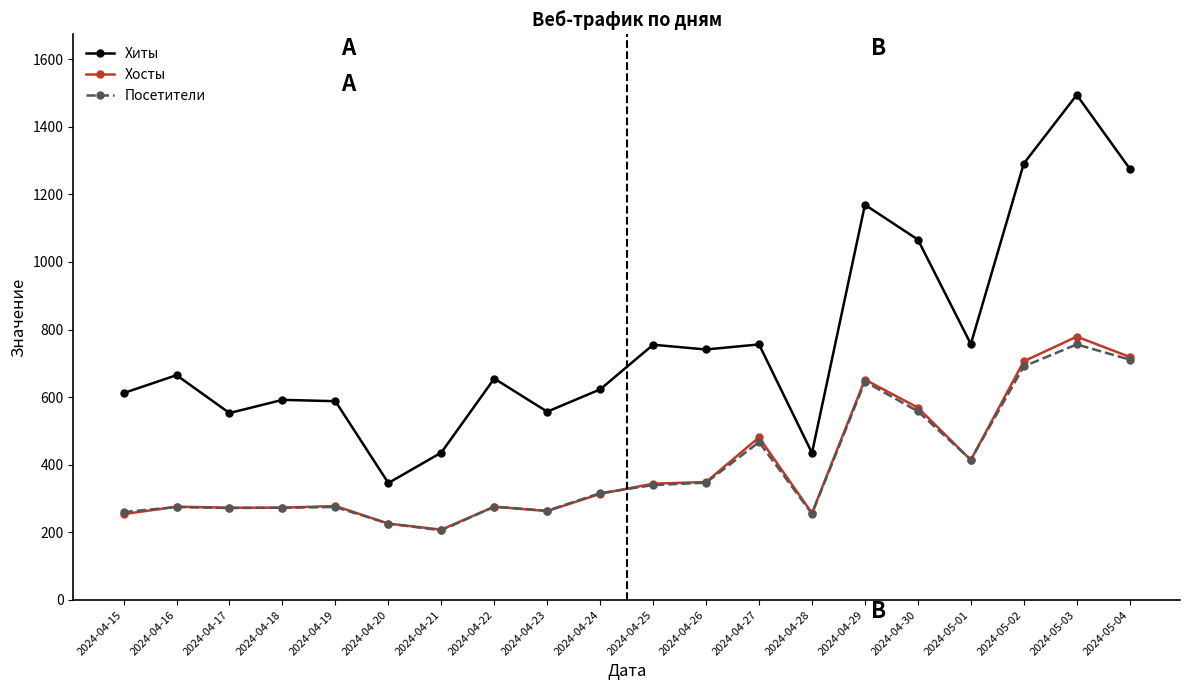

What is the difference between the maximum and minimum values in the Посетители series?

550